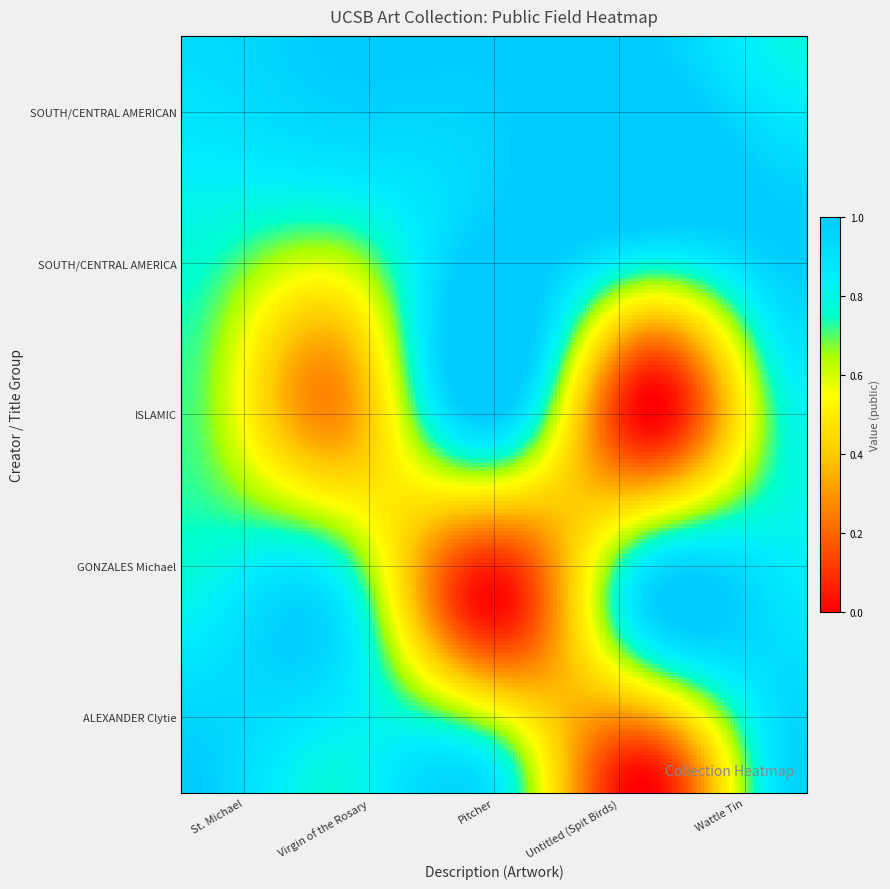

Rank the series by their maximum value, from highest to lowest.

SOUTH/CENTRAL AMERICAN, SOUTH/CENTRAL AMERICA, ISLAMIC, GONZALES Michael, ALEXANDER Clytie